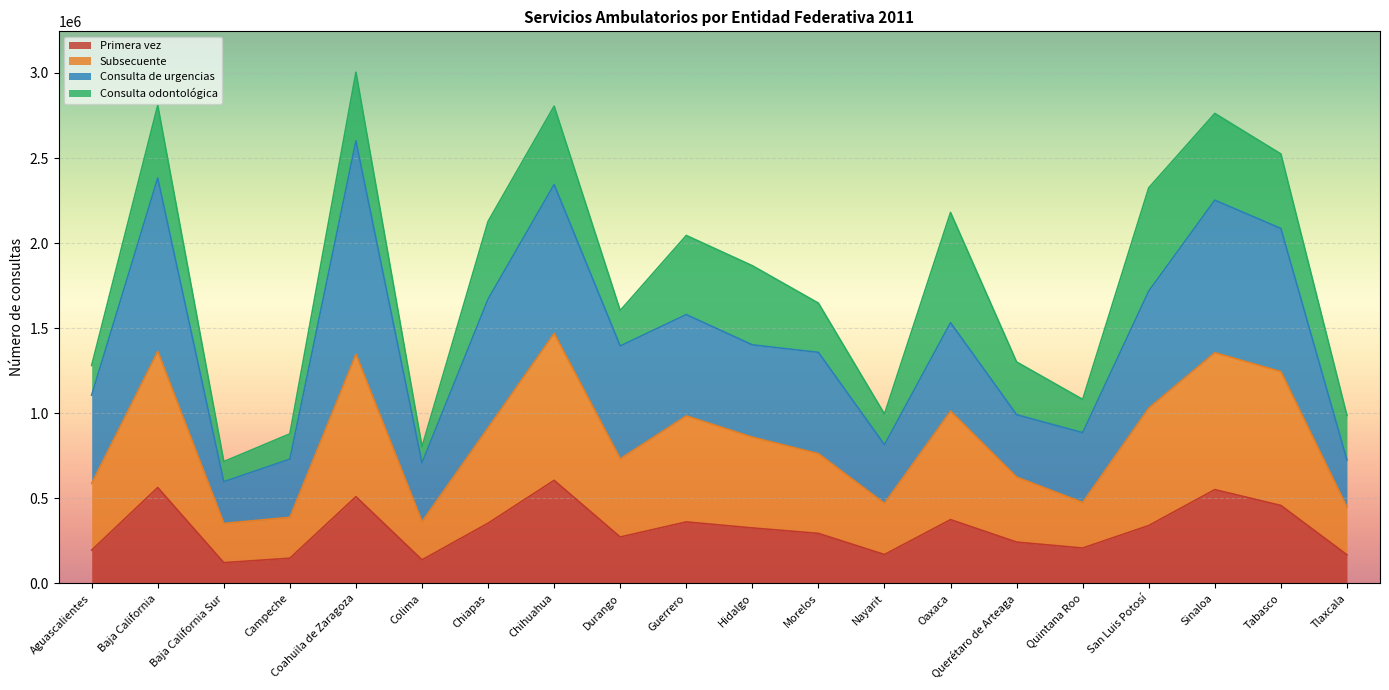

What is the label of the 9th point from the left?

Durango